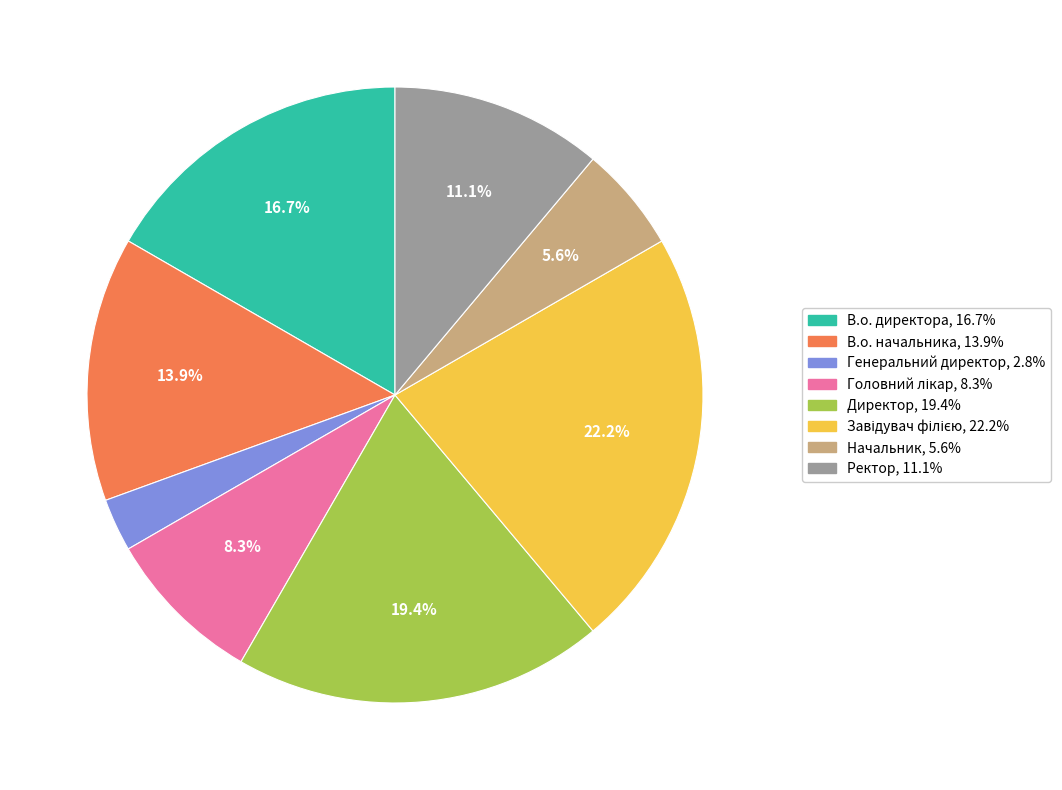

What is the smallest slice in the pie chart?

Генеральний директор